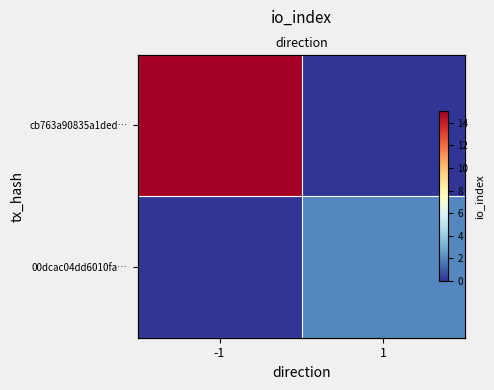

At which category is the sum across all series the highest?

-1